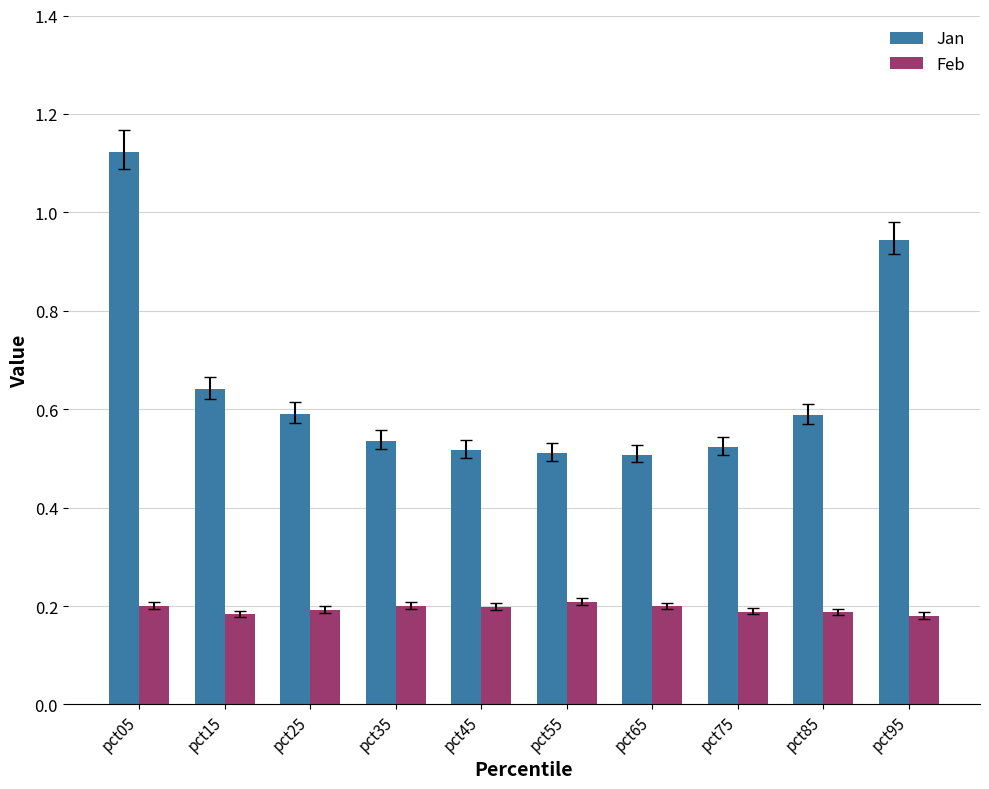

Which category has the highest value across all series?

pct05